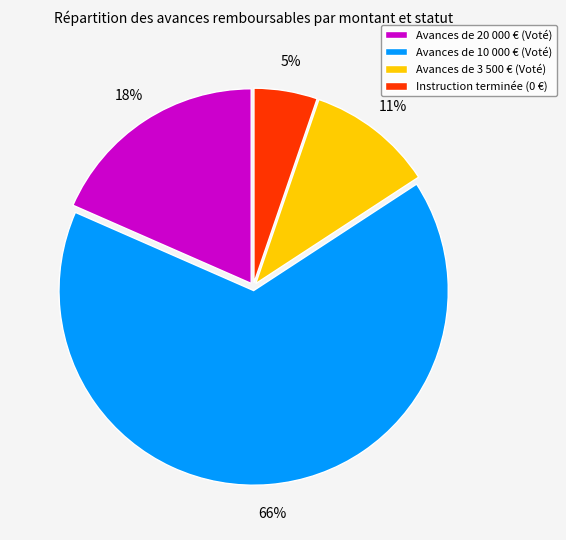

Is Avances de 20 000 € (Voté) the majority of the pie?

No